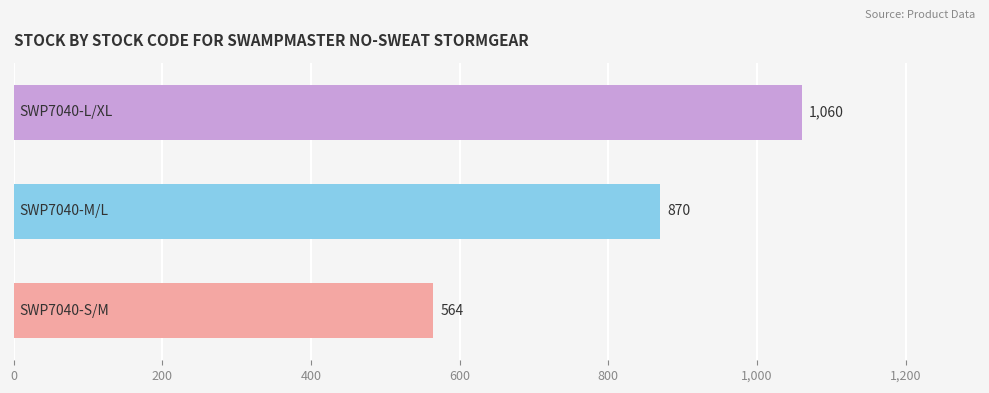

How many data points are less than 870?

1